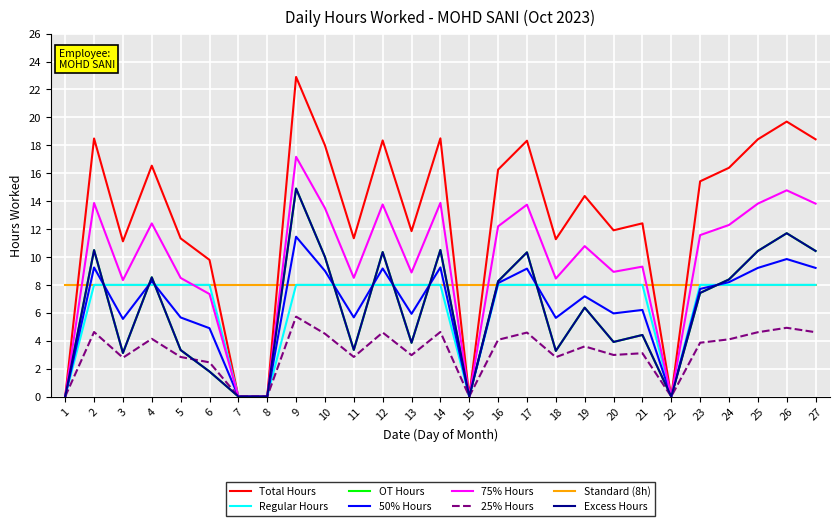

Does the chart display data point markers on the line(s)?

No